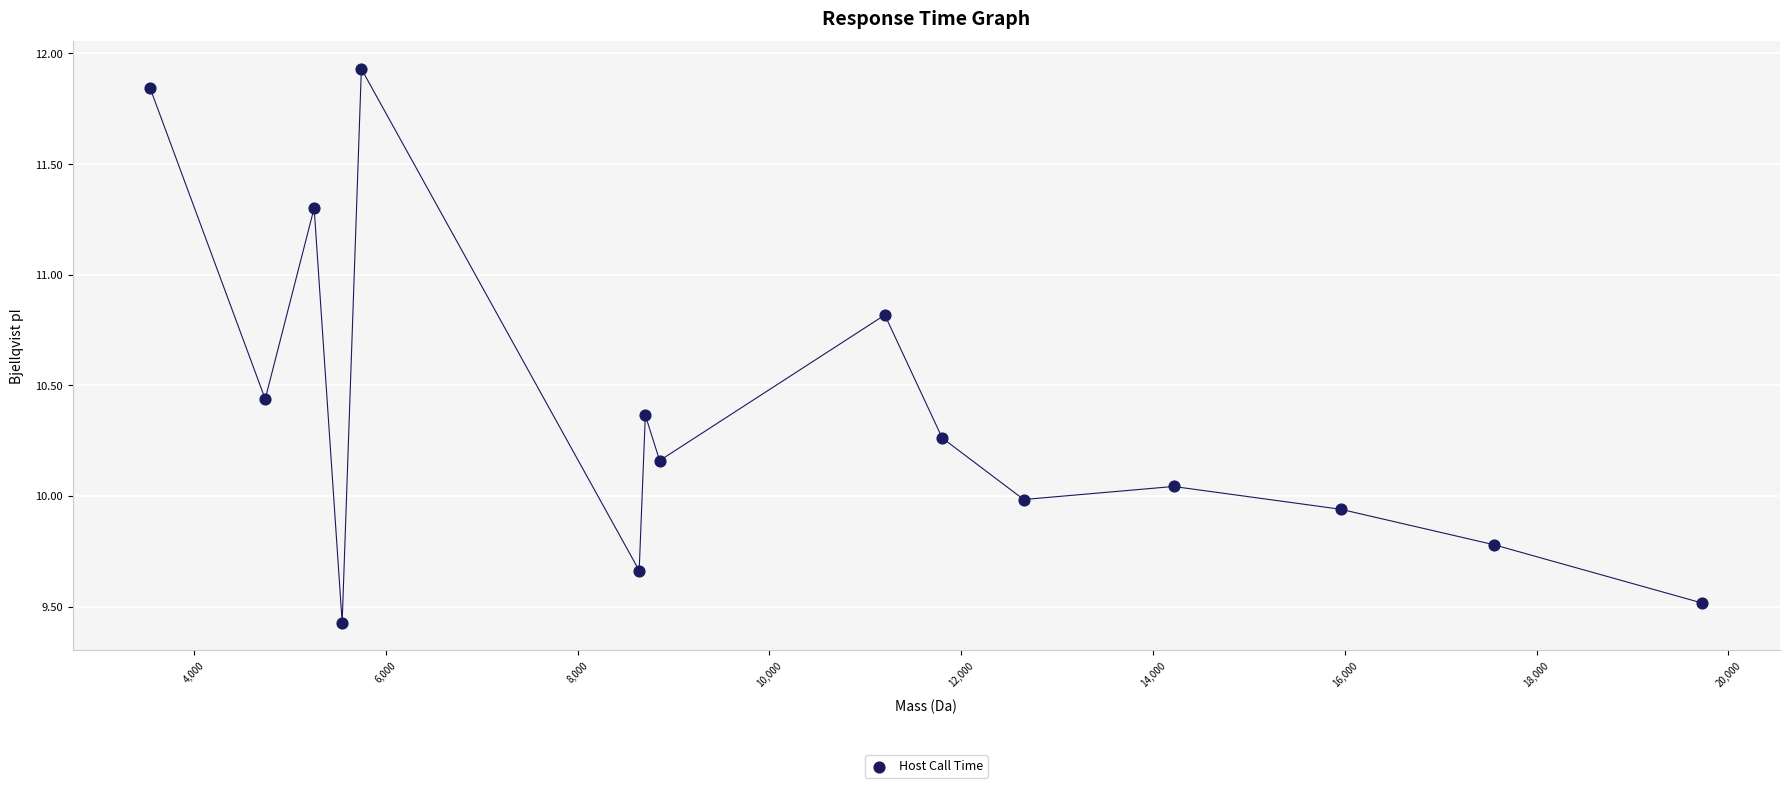

What is the range of X values (max minus min)?

16188.2